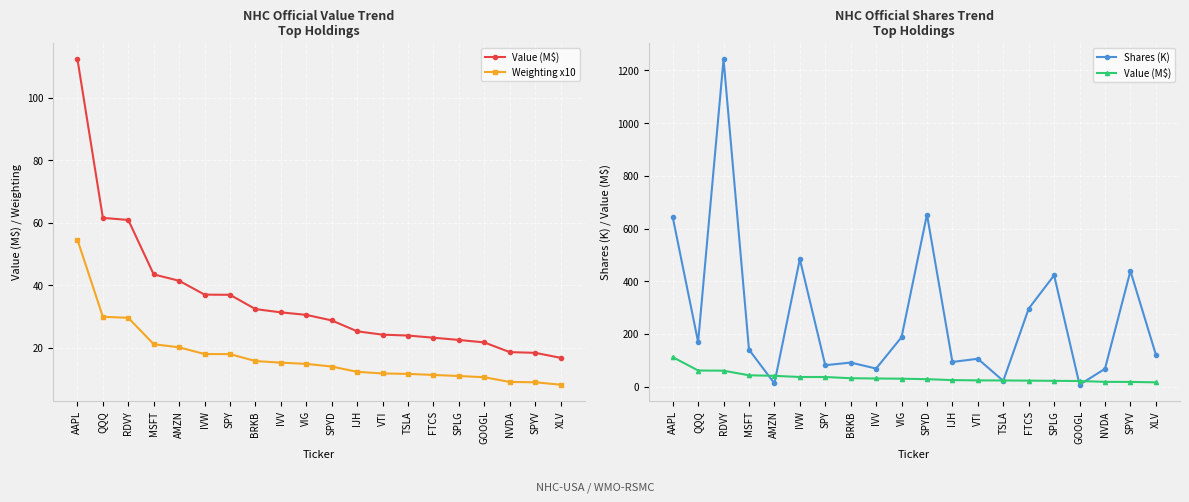

What is the difference between the maximum and second lowest values in the Weighting x10 series?

45.6